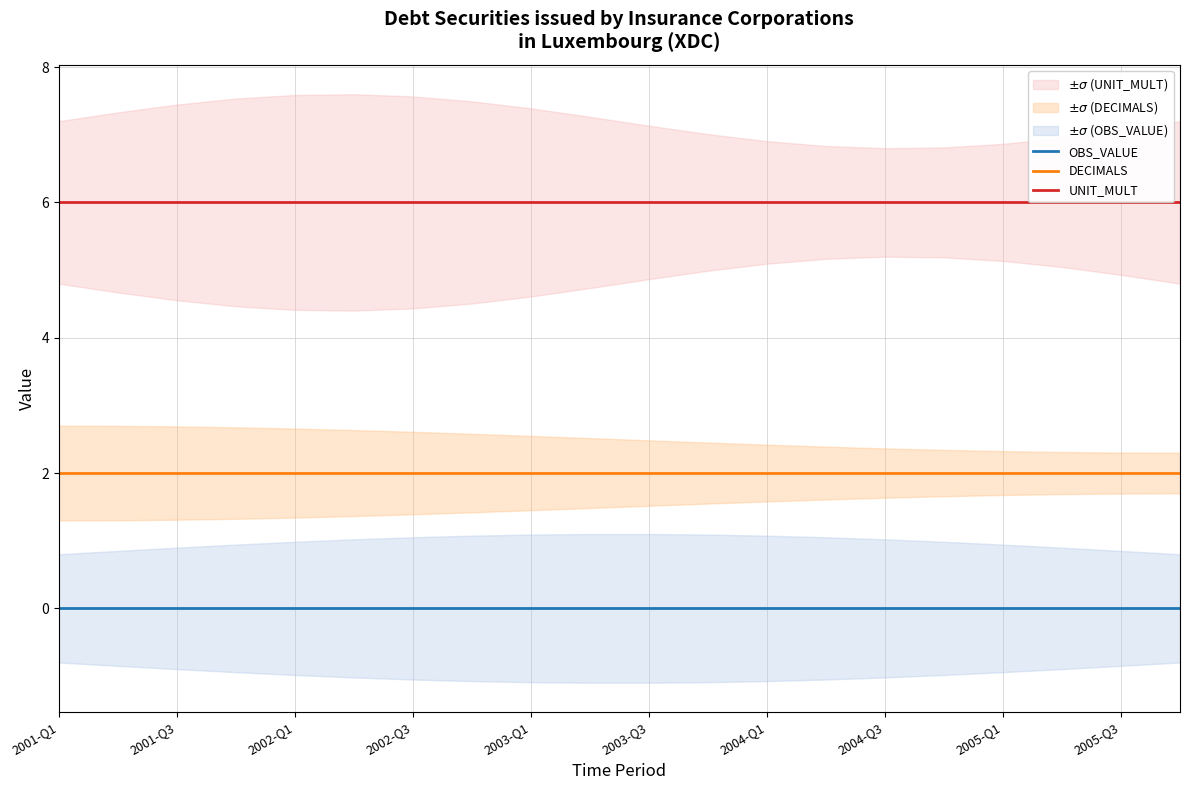

The value of UNIT_MULT at 13 is 10. True or false?

False